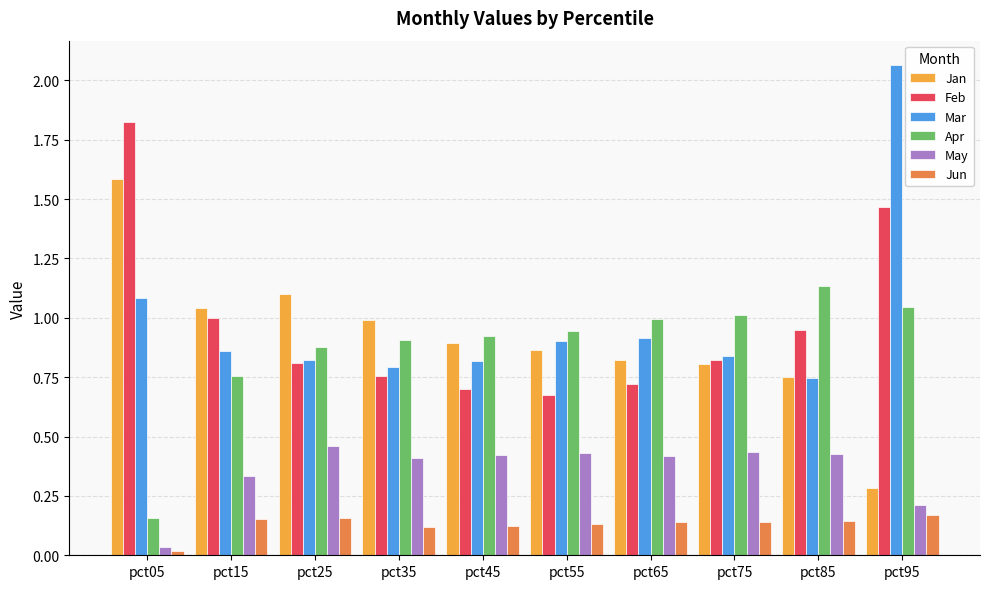

At which label is Jun closest to 0?

pct05